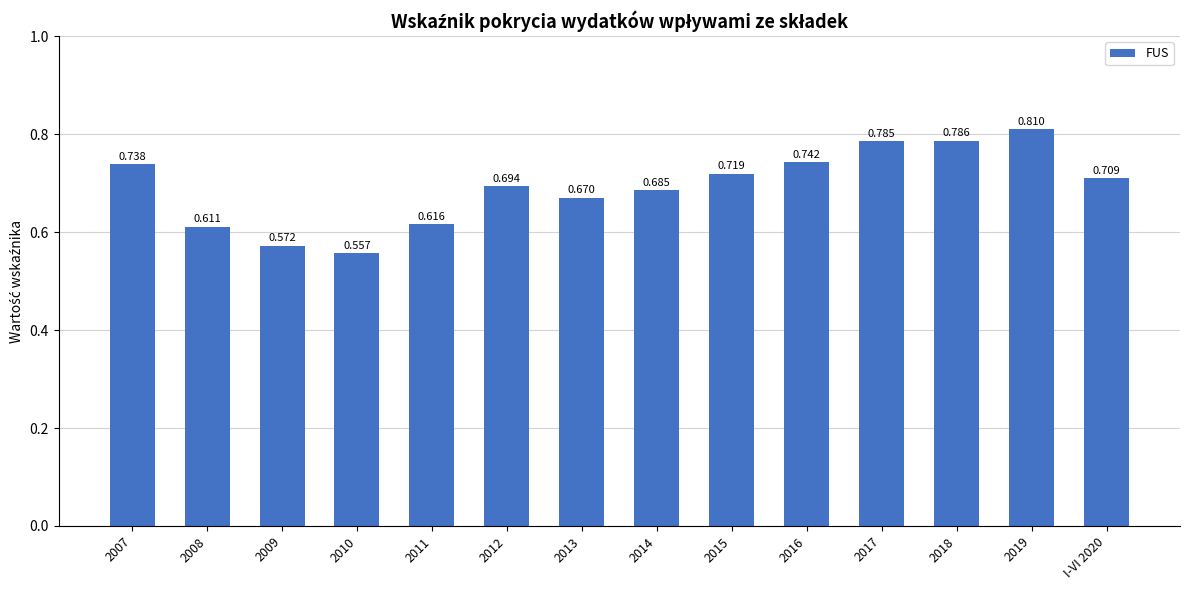

Which label corresponds to the largest value in the chart?

2019